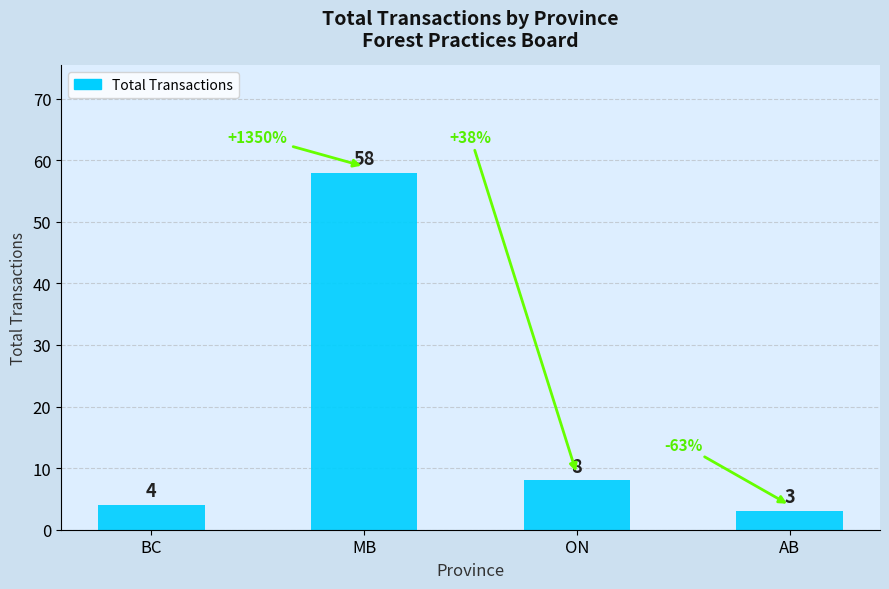

Which label corresponds to the smallest value in the chart?

AB